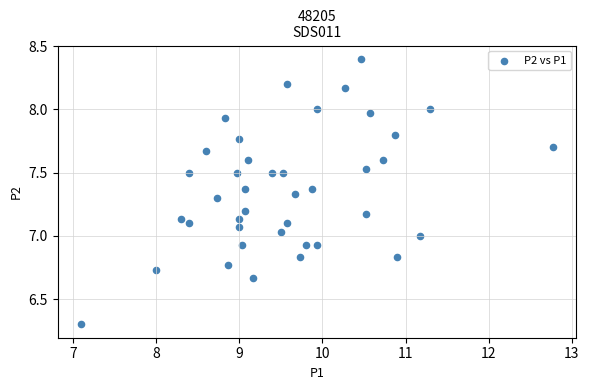

What is the range of Y values (max minus min)?

2.1